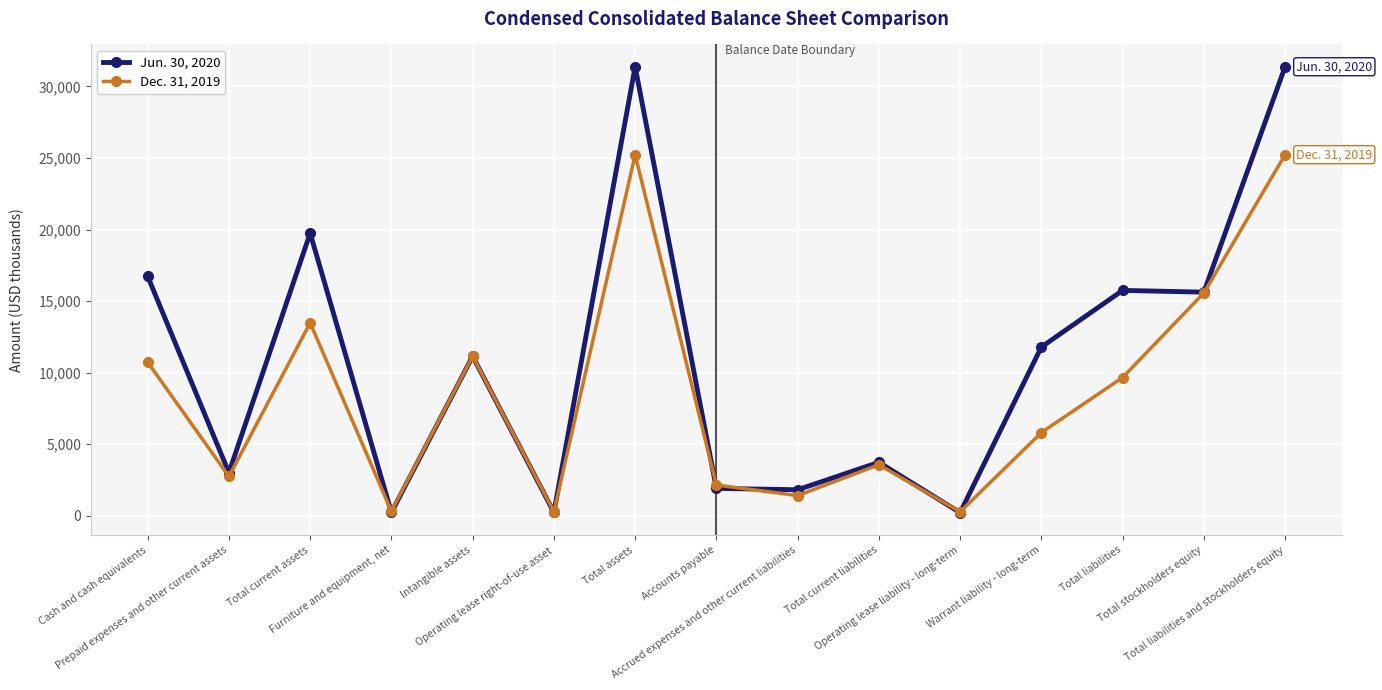

Rank the series by their maximum value, from highest to lowest.

Jun. 30, 2020, Dec. 31, 2019